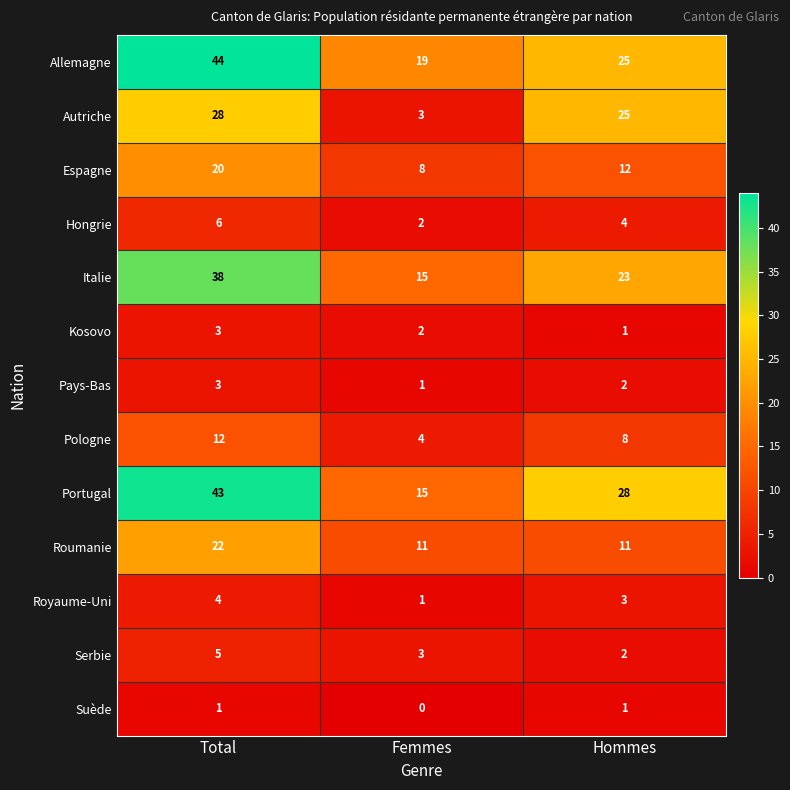

Count the Autriche values in the range 3 to 28.

3